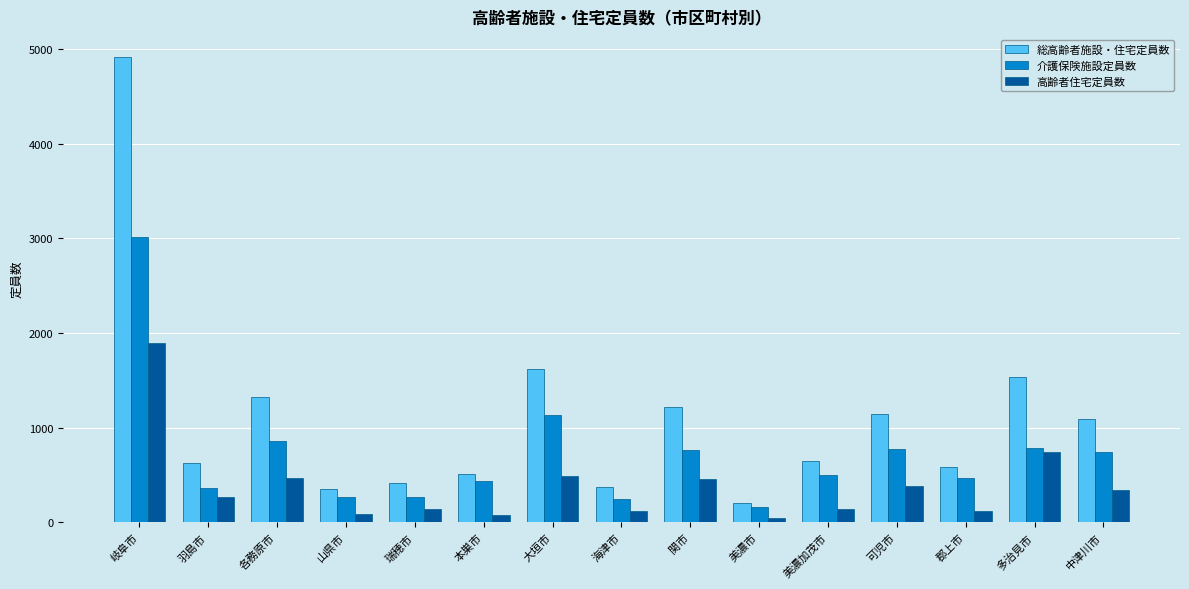

At which category is the sum across all series the highest?

岐阜市